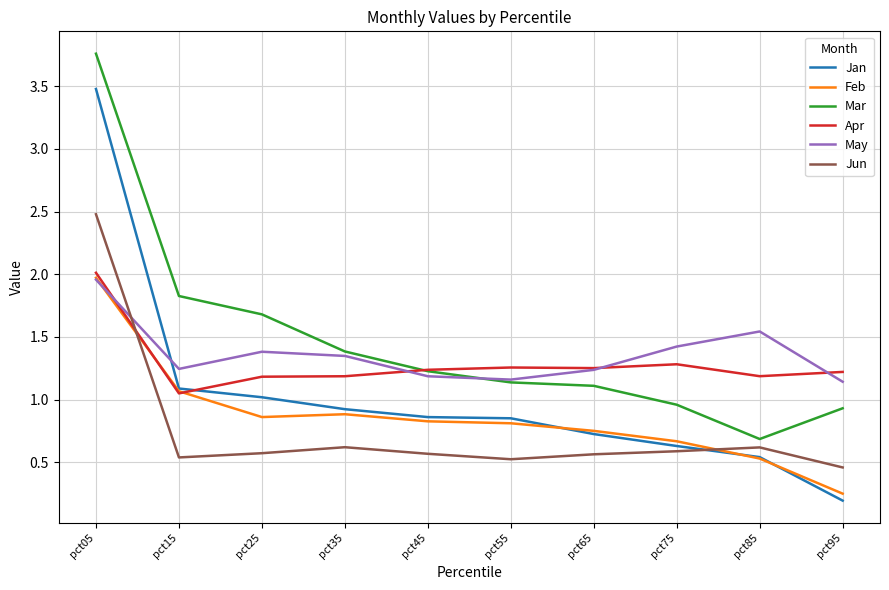

Which category has the highest value in the May series?

pct05